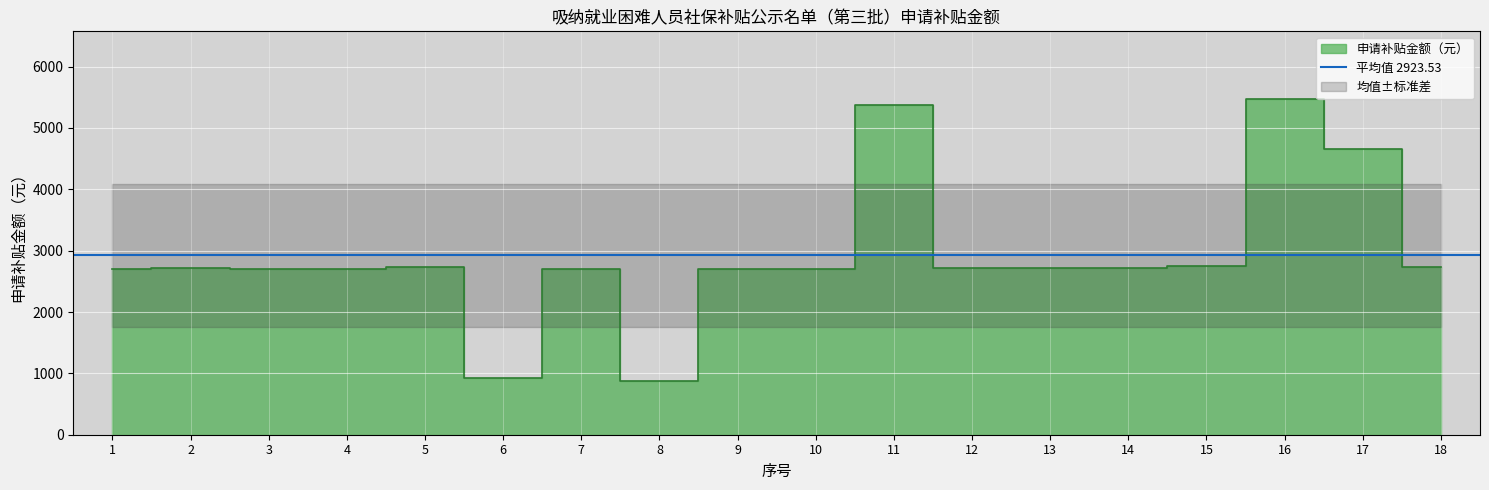

Reading left to right, extract all data points from this chart.

2704.1	2720.0	2698.4	2695.3	2734.4	921.6	2705.6	879.5	2705.6	2704.1	5380.0	2709.2	2722.3	2722.3	2747.2	5478.4	4661.1	2734.7